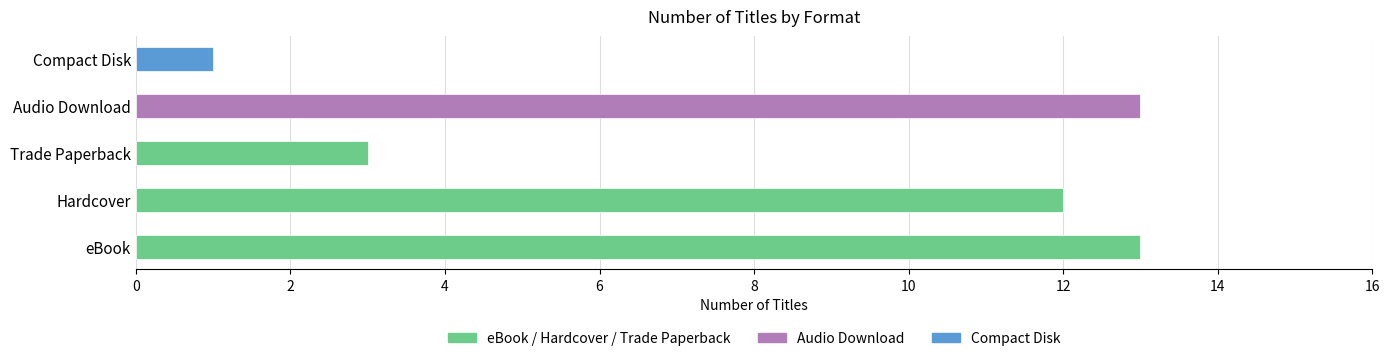

Which has a higher value, Hardcover or Trade Paperback?

Hardcover